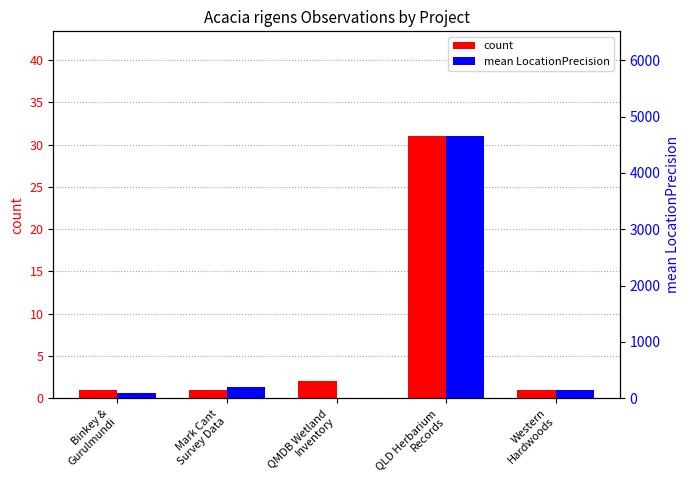

What is the label of the 5th bar from the left?

Western
Hardwoods